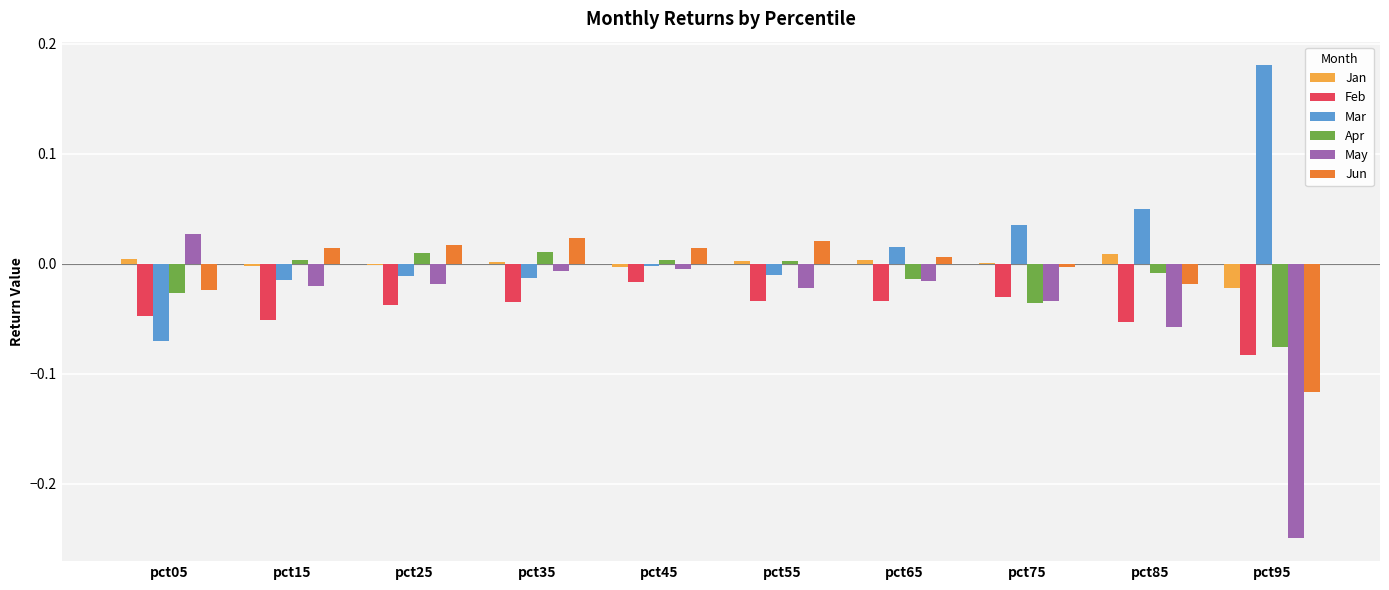

Is it true that Jun equals 0.0 at pct35?

True